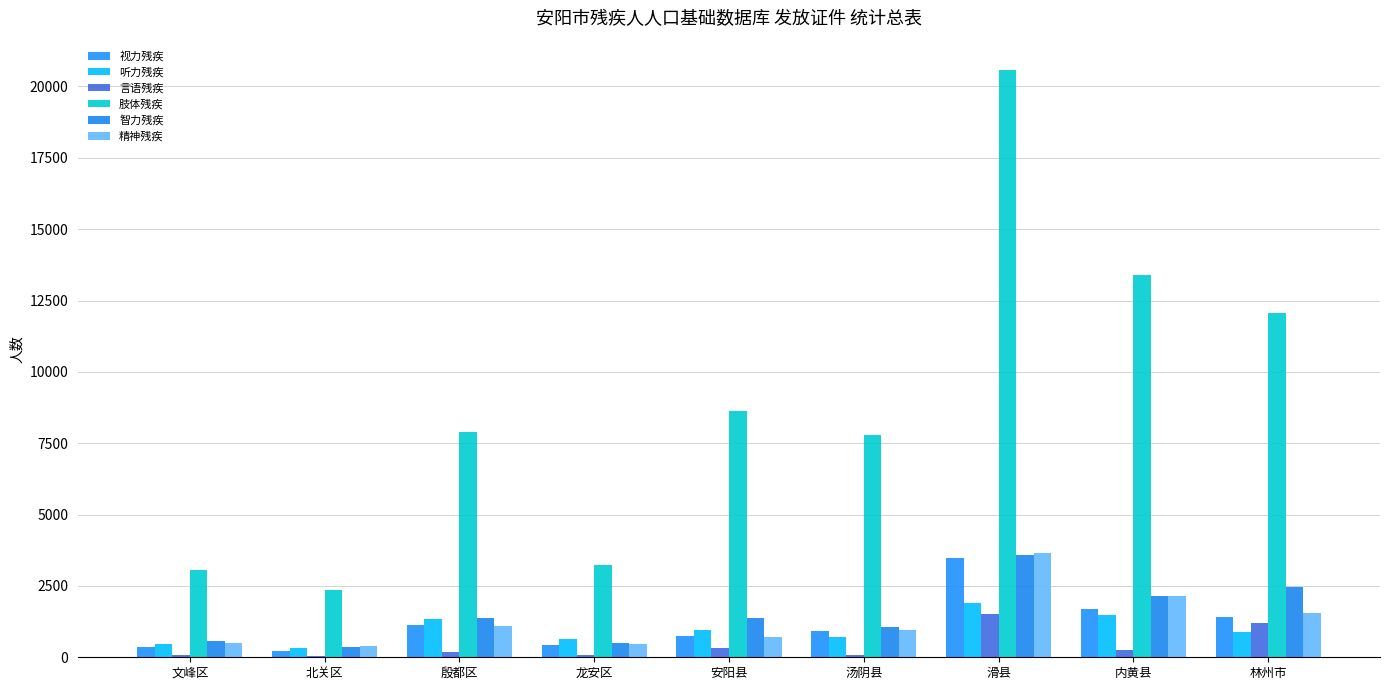

Rank the series by their maximum value, from highest to lowest.

肢体残疾, 精神残疾, 智力残疾, 视力残疾, 听力残疾, 言语残疾